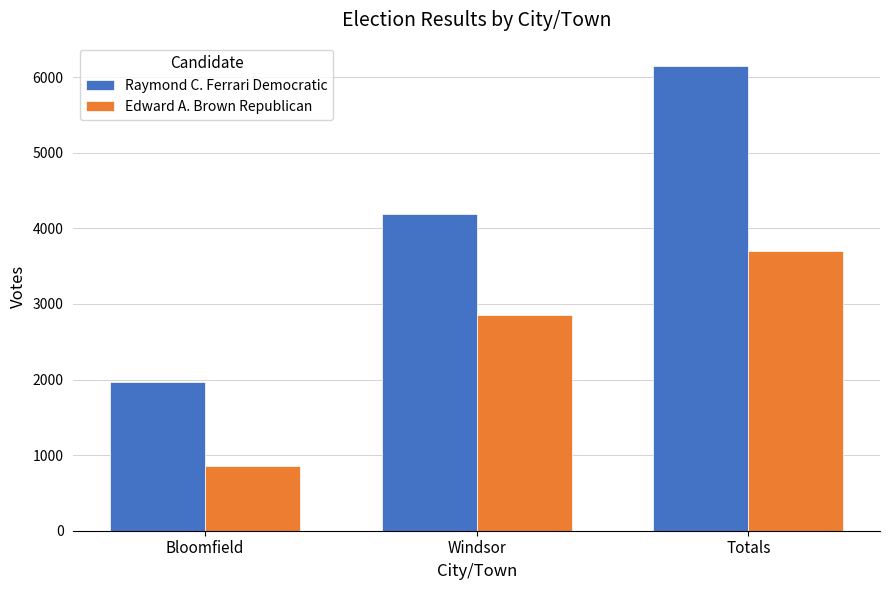

What is the difference between the maximum and minimum values in the Raymond C. Ferrari Democratic series?

4186